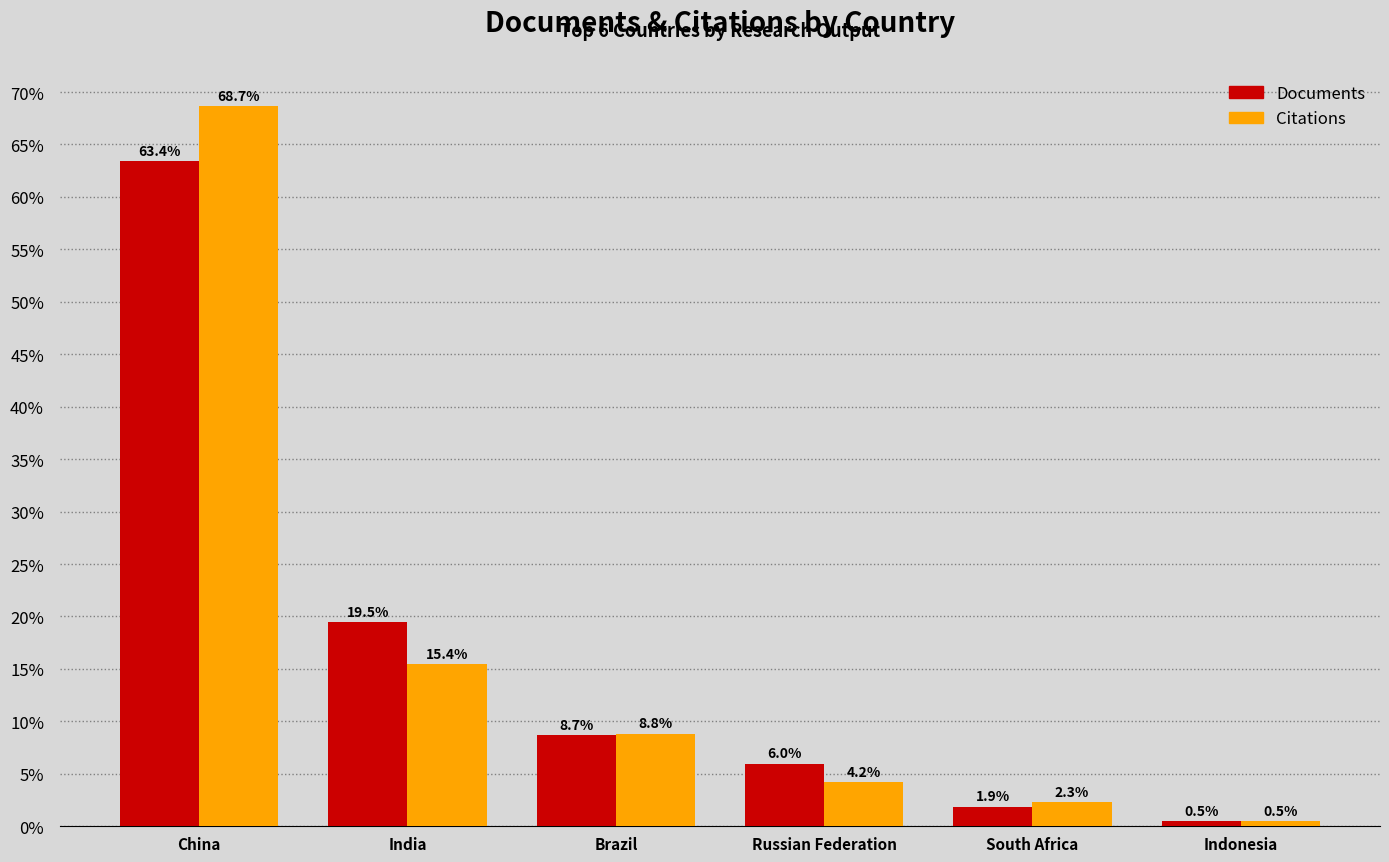

Reading right to left, list all the values displayed in this chart.

Documents: 0.5	1.9	6.0	8.7	19.5	63.4
Citations: 0.5	2.3	4.2	8.8	15.4	68.7